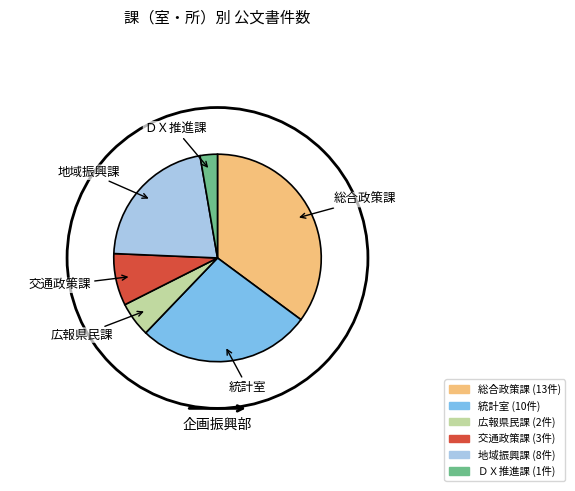

Rank the categories by value from lowest to highest.

ＤＸ推進課, 広報県民課, 交通政策課, 地域振興課, 統計室, 総合政策課